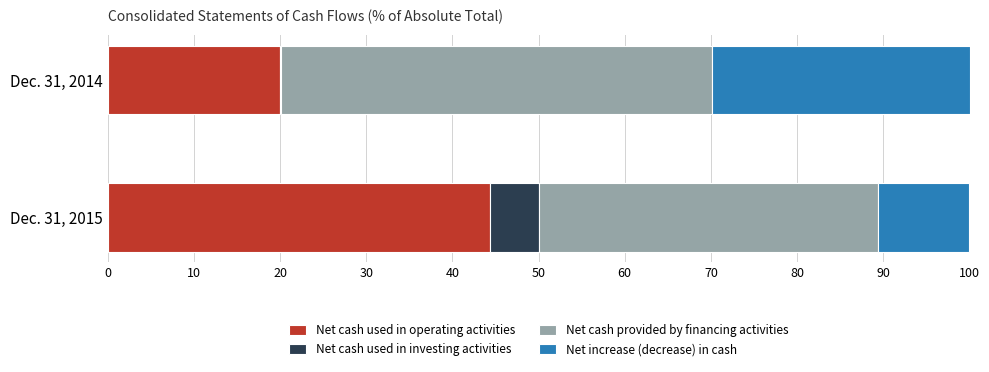

What is the highest value of the Net cash used in operating activities series?

44.3